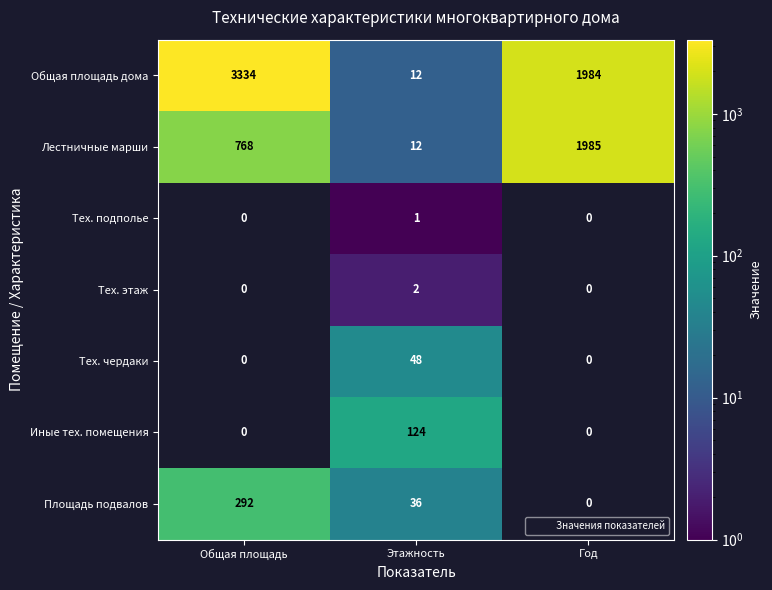

At which category does the chart reach its peak across all series?

Общая площадь